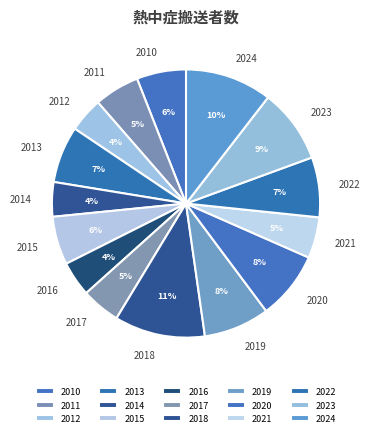

How many slices are in this pie chart?

15